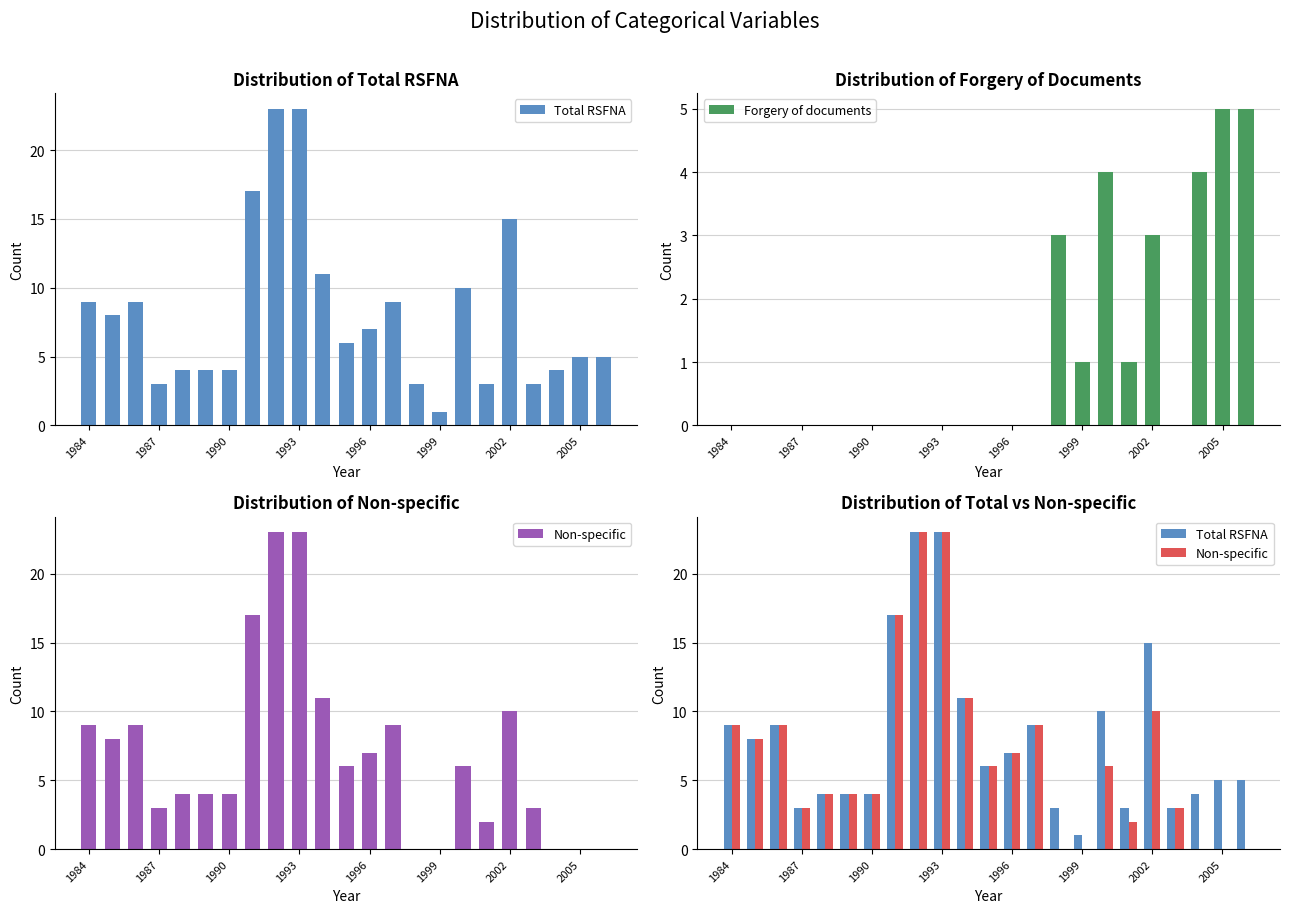

At which label does Forgery of documents reach its minimum?

1984